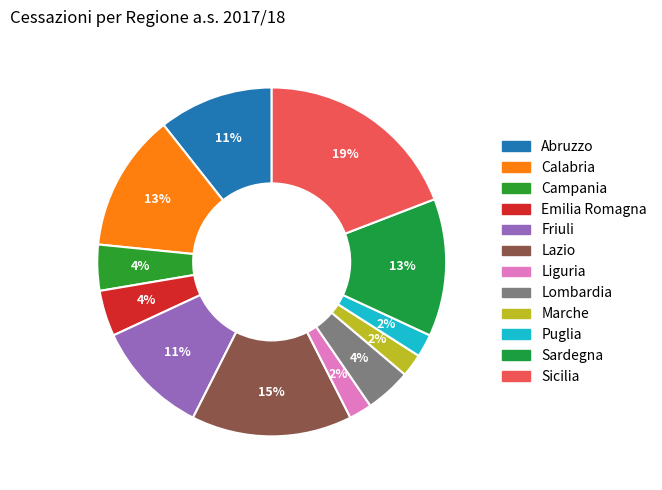

Is it true that Calabria is 24% of the pie?

False